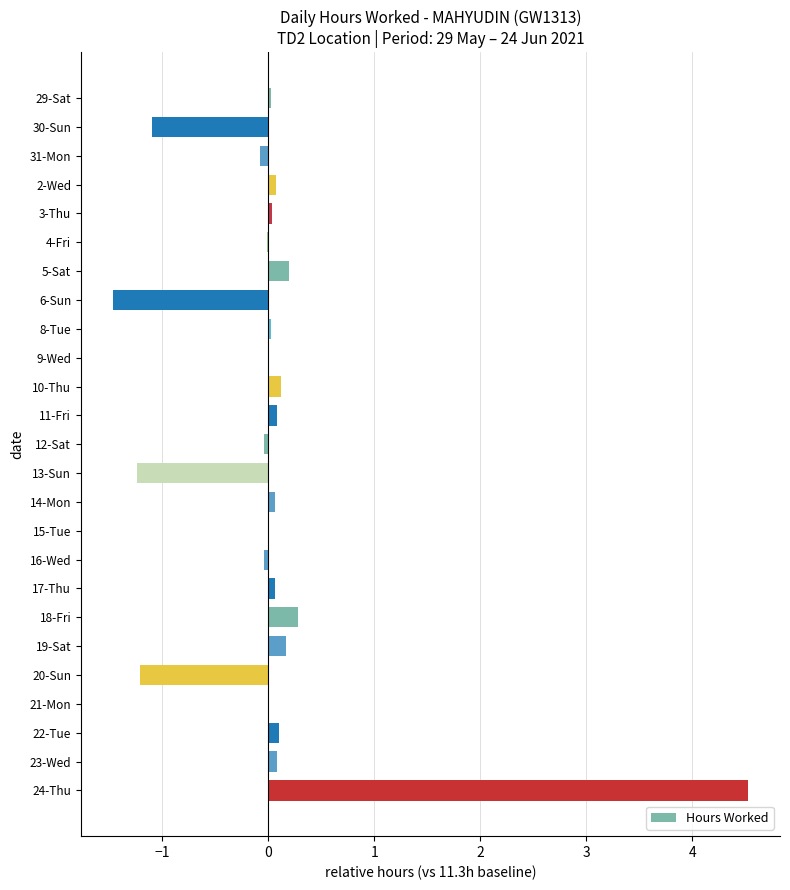

Which category has the highest value across all series?

24-Thu